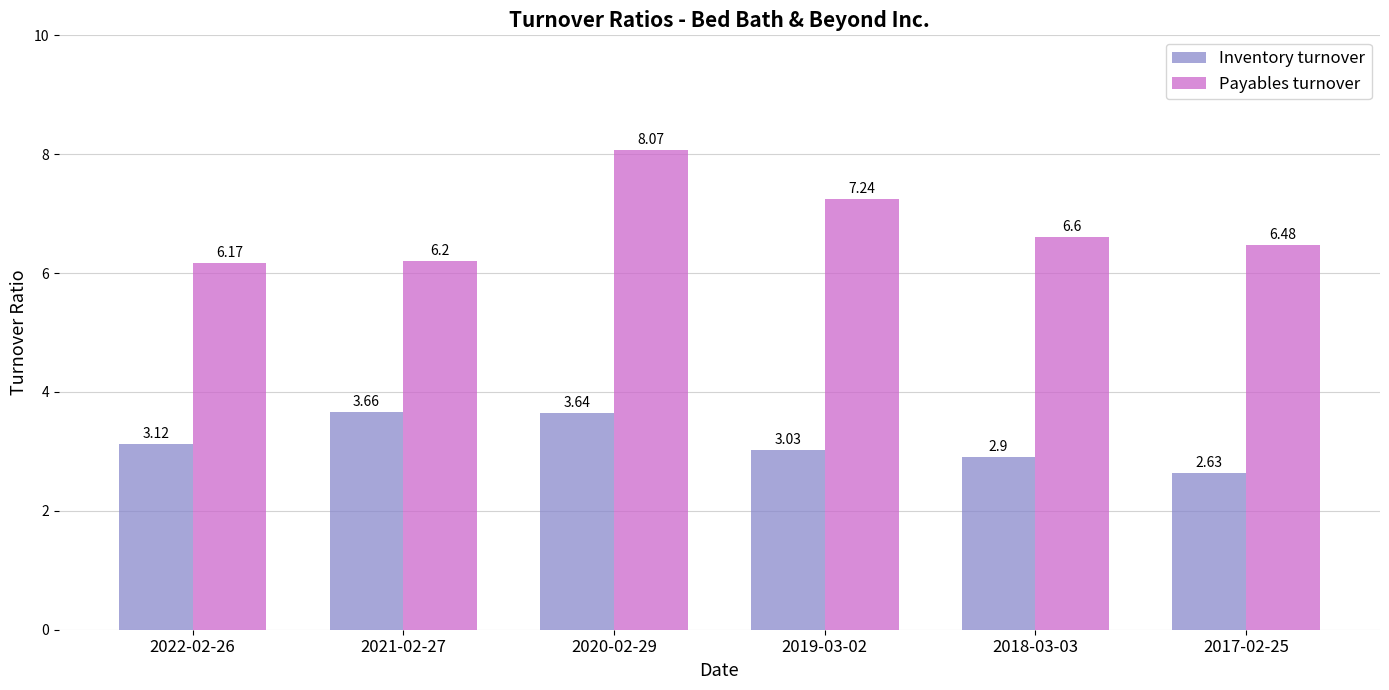

Which category has the lowest value in the Payables turnover series?

2022-02-26